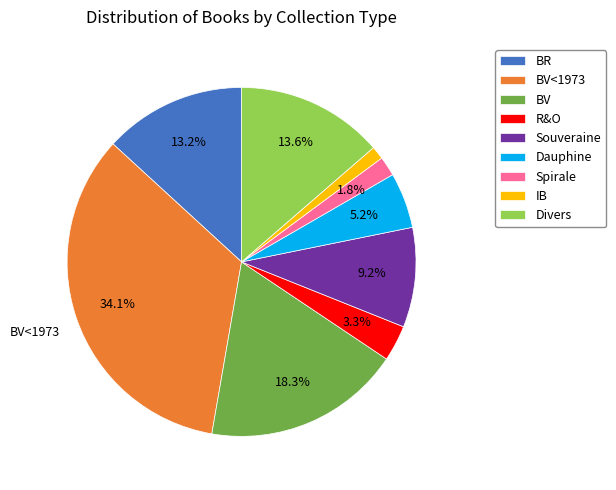

Does BV represent more than half of the total?

No